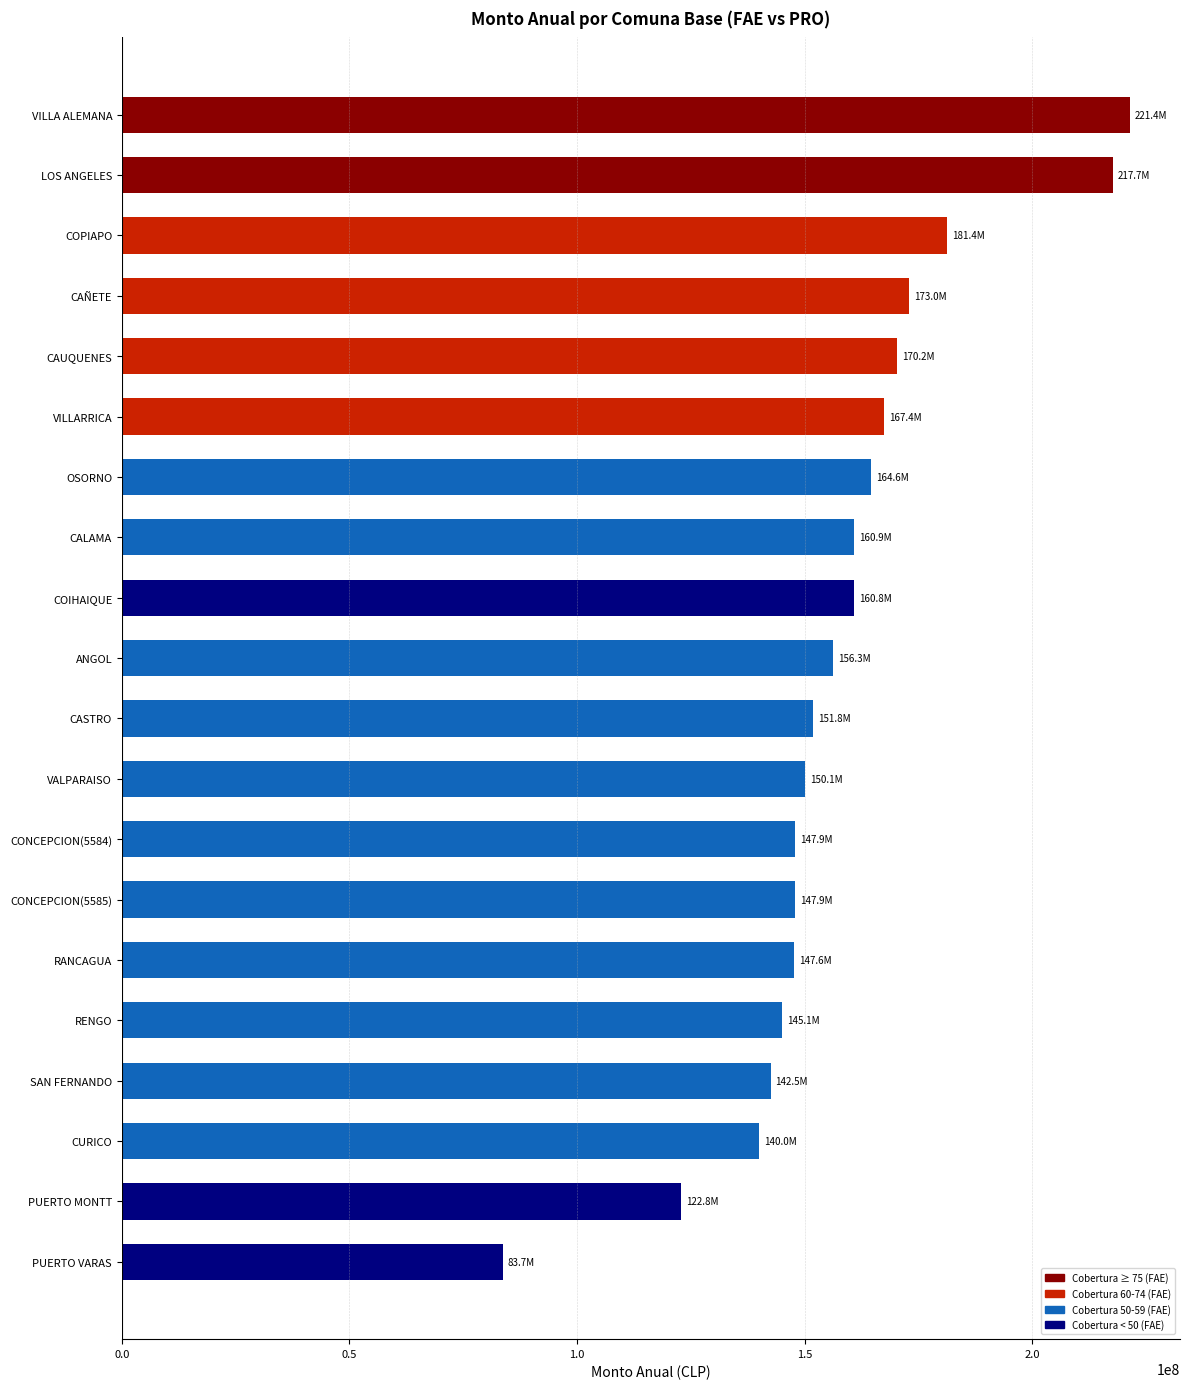

What is the value of the 6th bar from the top?

167427000